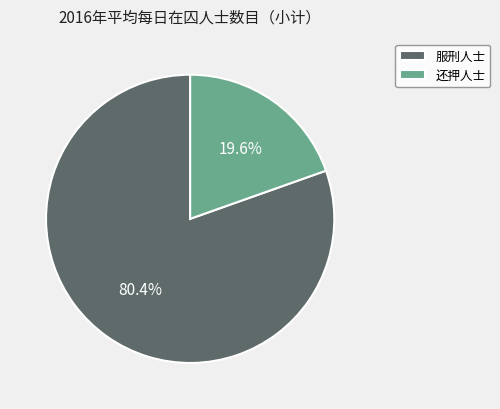

True or false: 还押人士 accounts for 6% of the total.

False